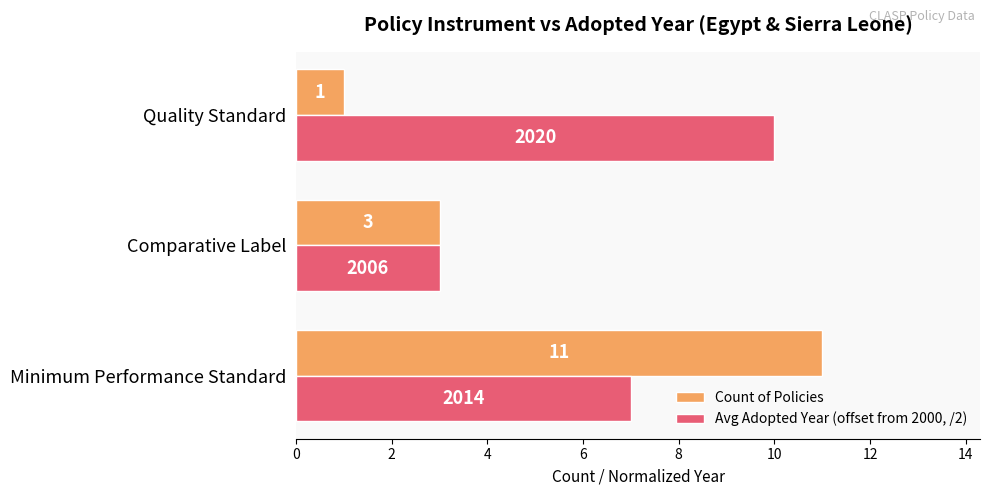

Rank the series by their average value, from lowest to highest.

Count of Policies, Avg Adopted Year (offset from 2000, /2)